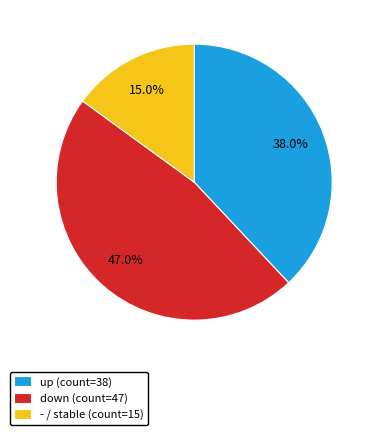

Is the sum of down and up greater than half?

Yes